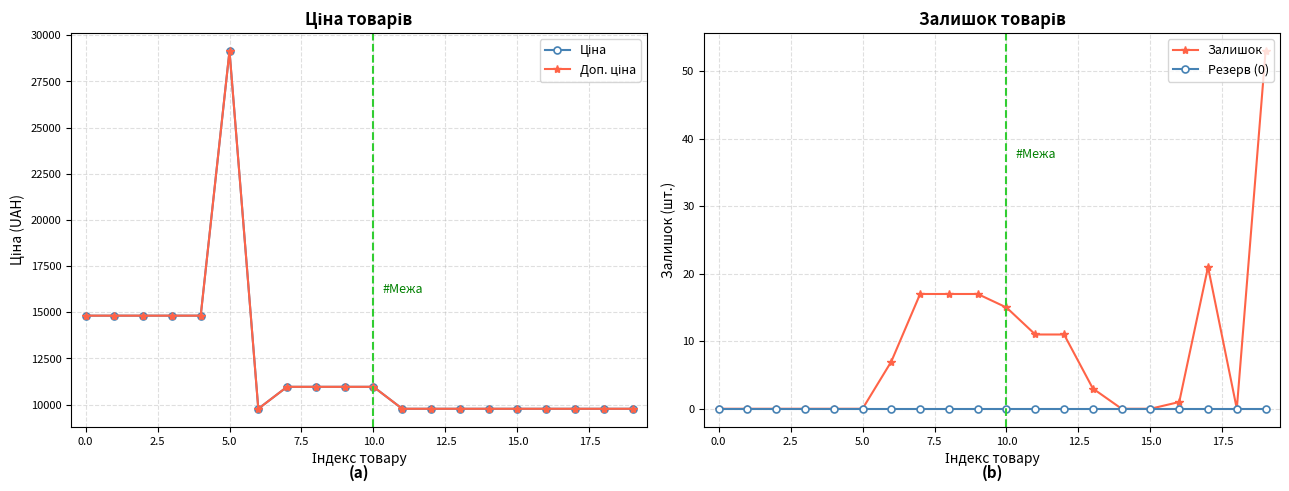

What is the highest value of the Залишок series?

53